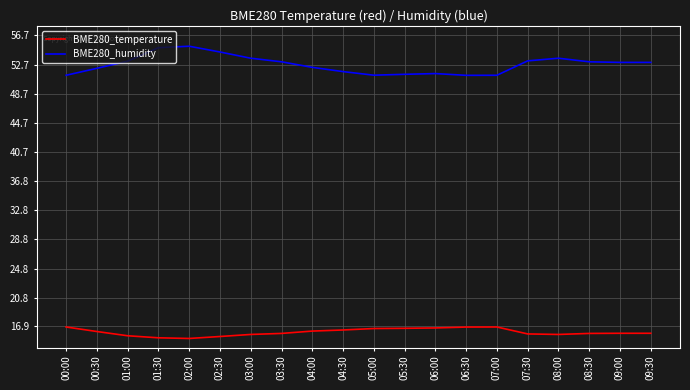

Which series has the widest spread of values?

BME280_humidity